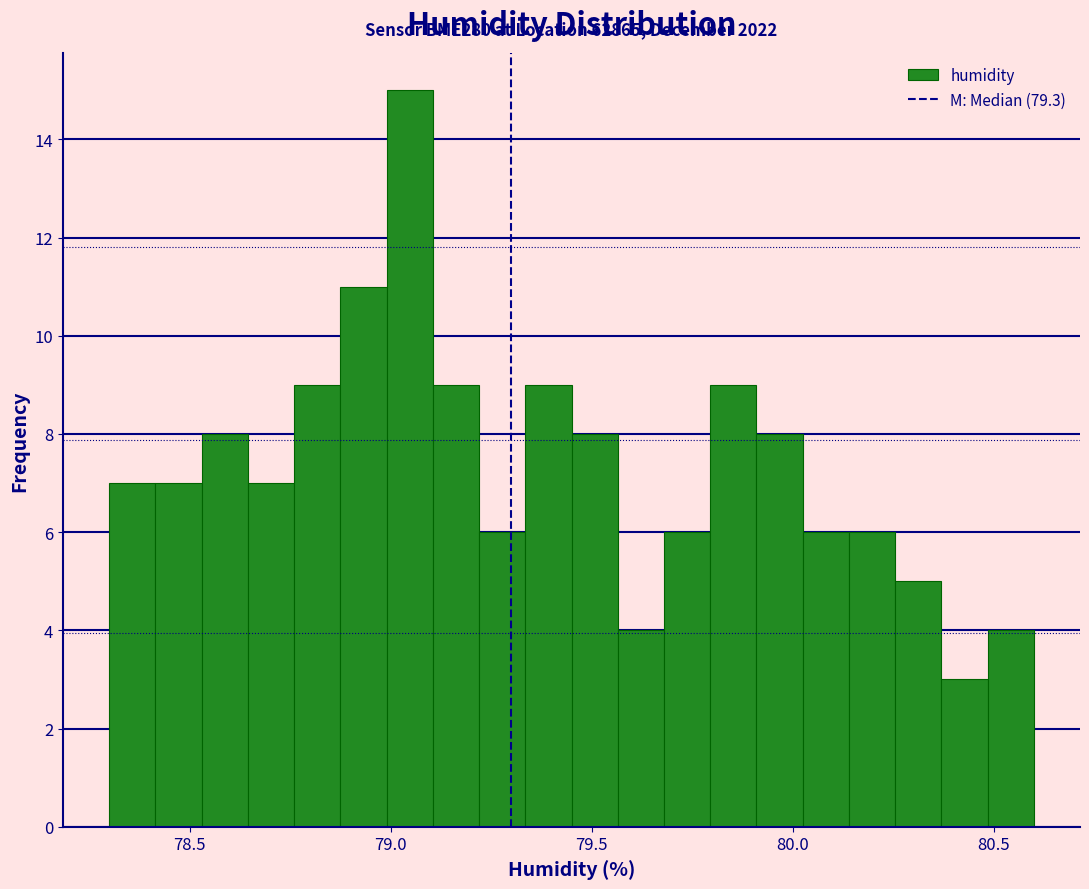

Around what value on the x-axis is the tallest bar? Give the approximate position of its centre, as read against the axis.

79.05